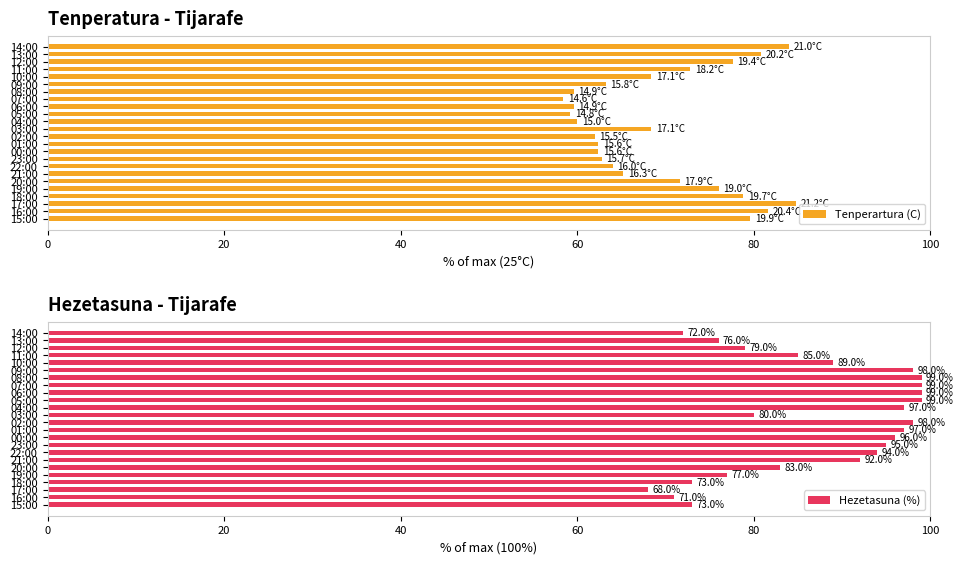

How many data points in Hezetasuna (%) are less than 92?

12